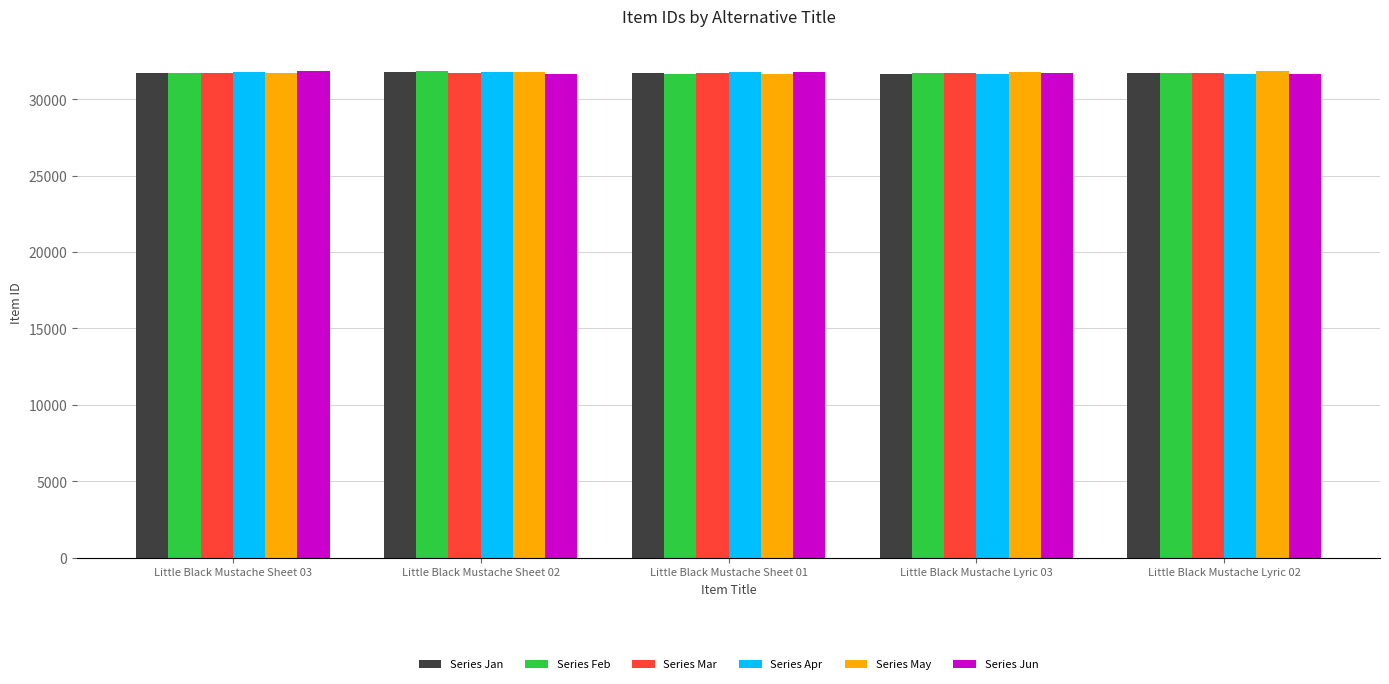

What is the greatest value displayed?

31818